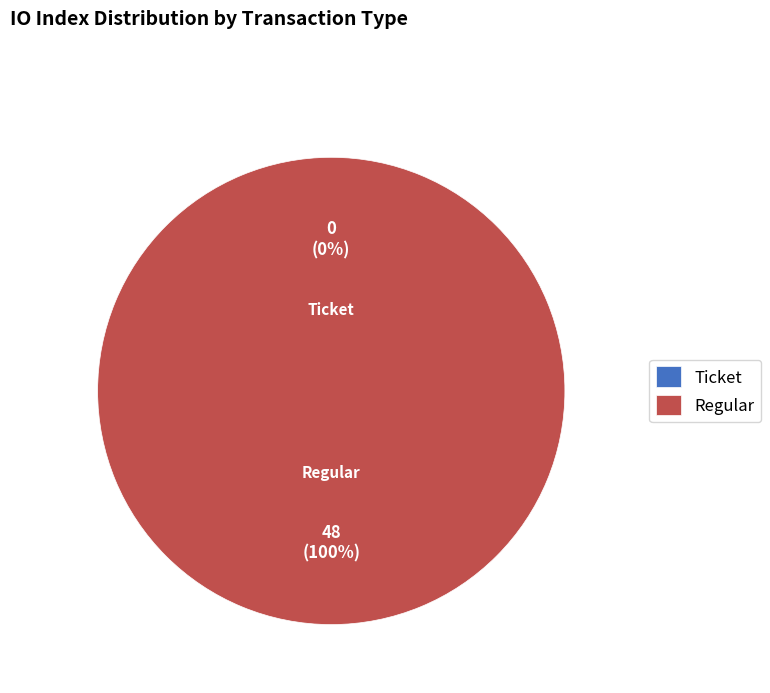

Rank the categories by value from highest to lowest.

Regular, Ticket